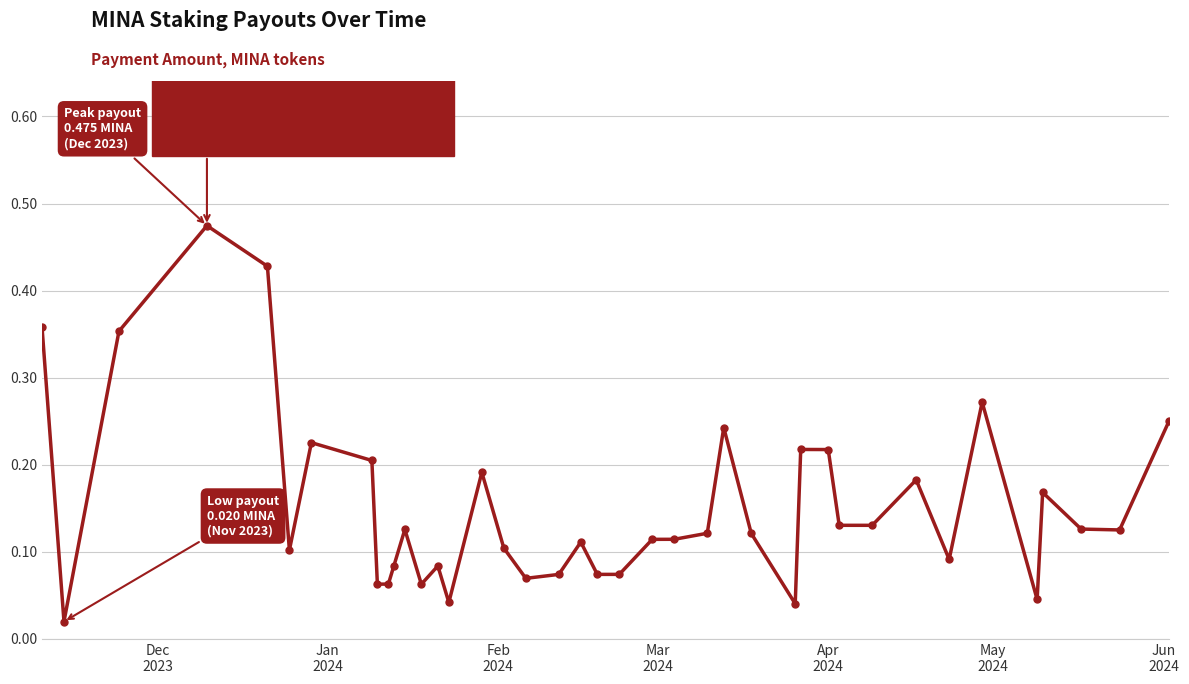

Is this an area chart (filled region under the line)?

No